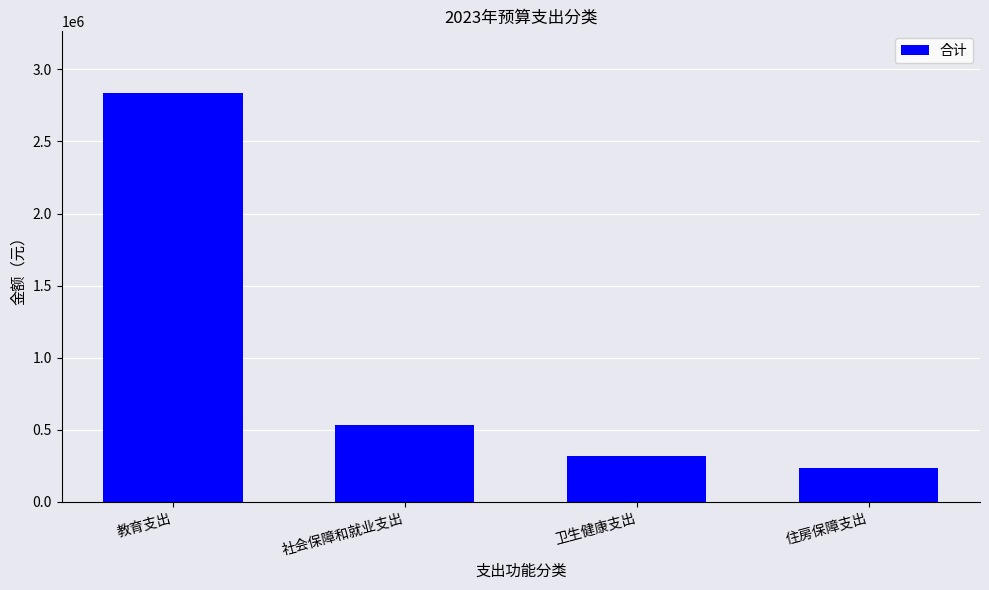

Does the chart contain any negative values?

No